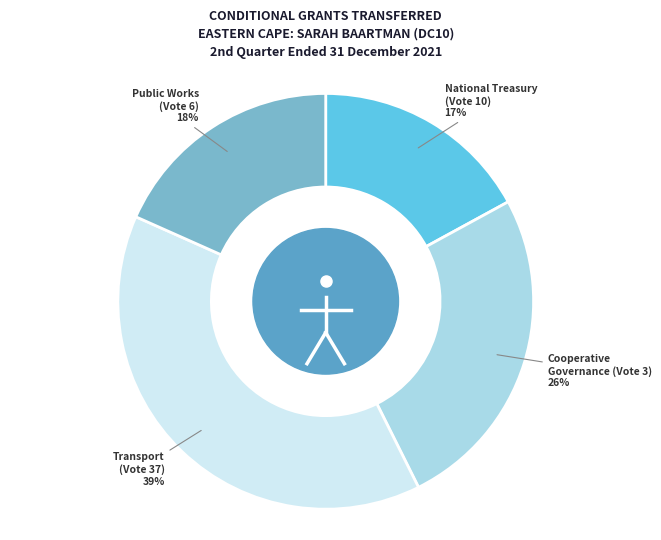

To the nearest percent, what is the average slice percentage?

25%